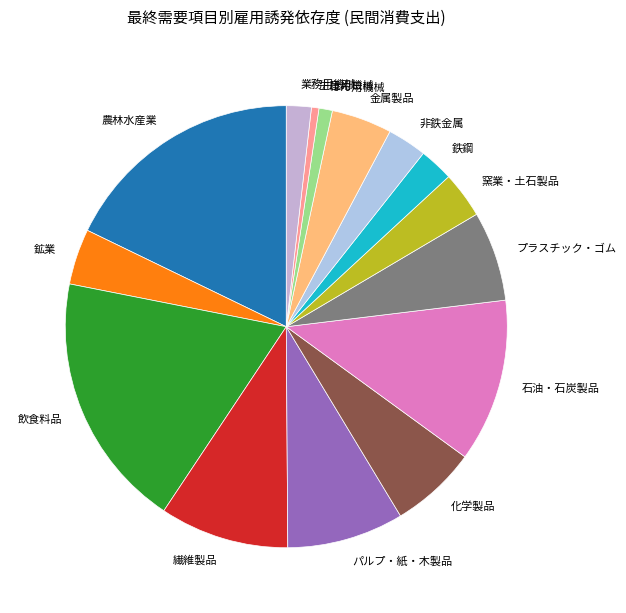

Is it true that プラスチック・ゴム is 7% of the pie?

True